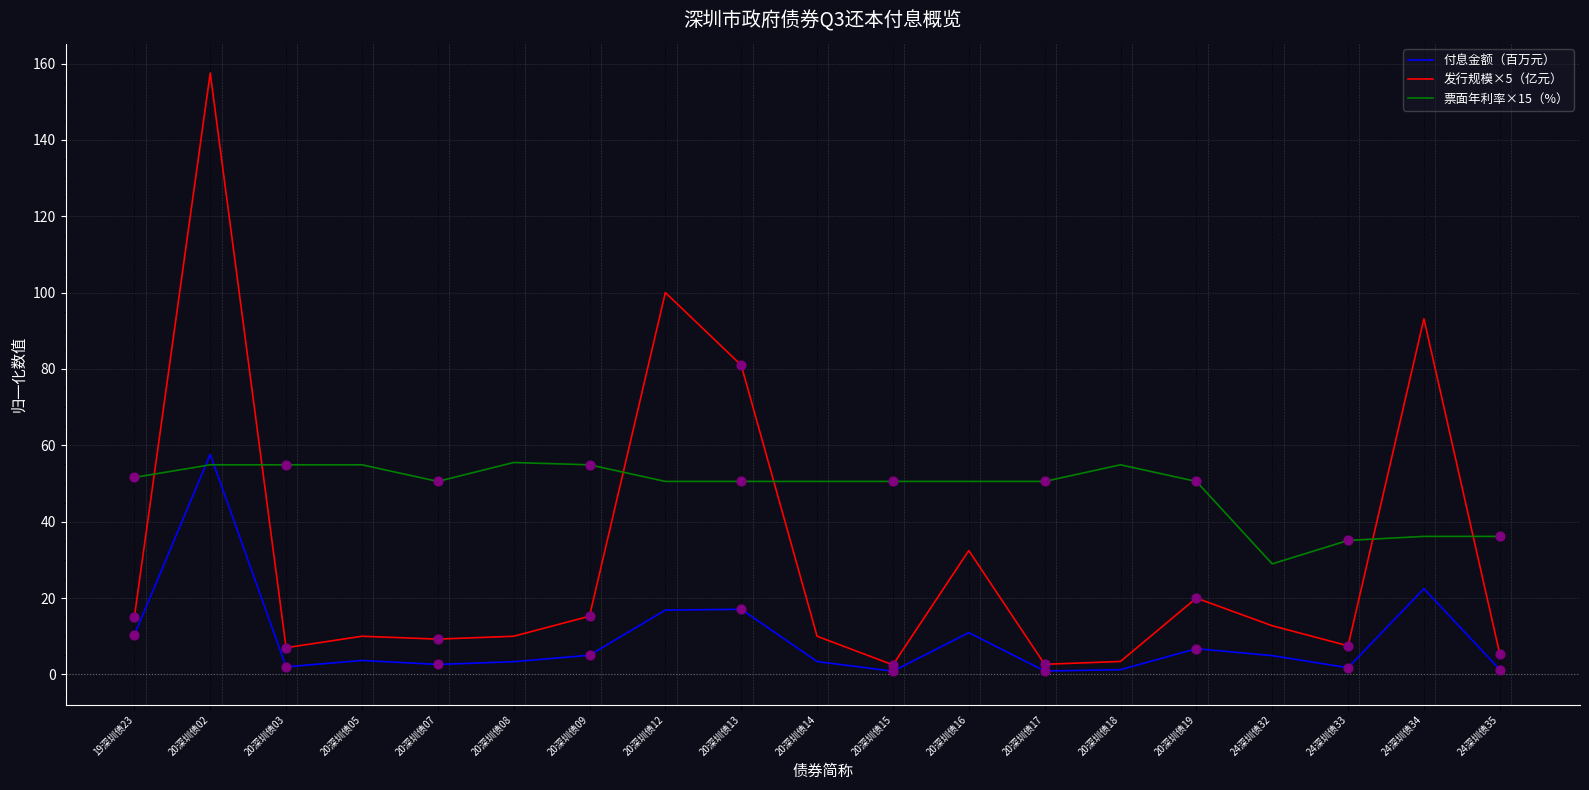

Which series has the largest total across all categories?

票面年利率×15（%）